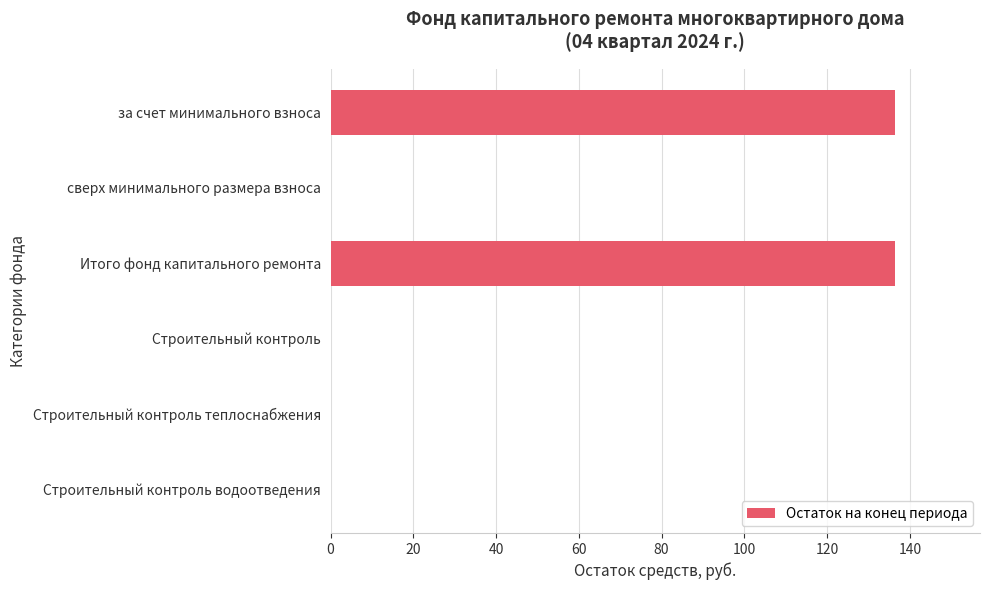

True or false: the data shows 136.5 at за счет минимального взноса.

True